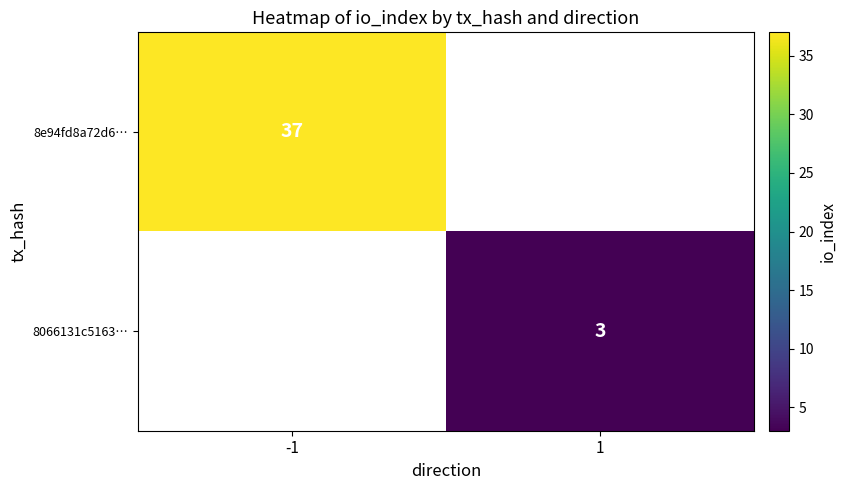

The 8066131c5163… series shows 5 at 1. True or false?

False